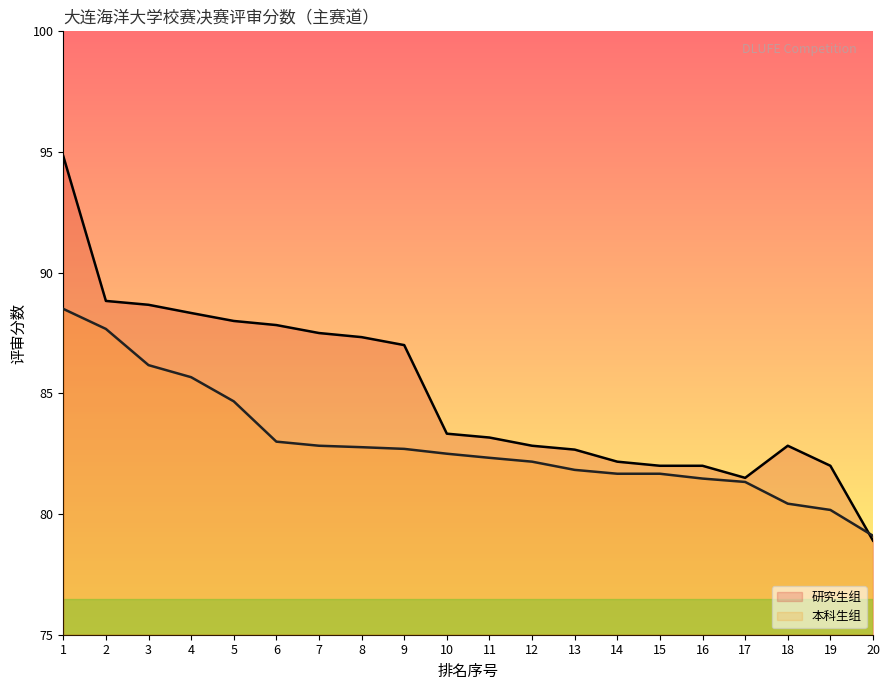

Is it true that 研究生组 equals 83.3 at 10?

True